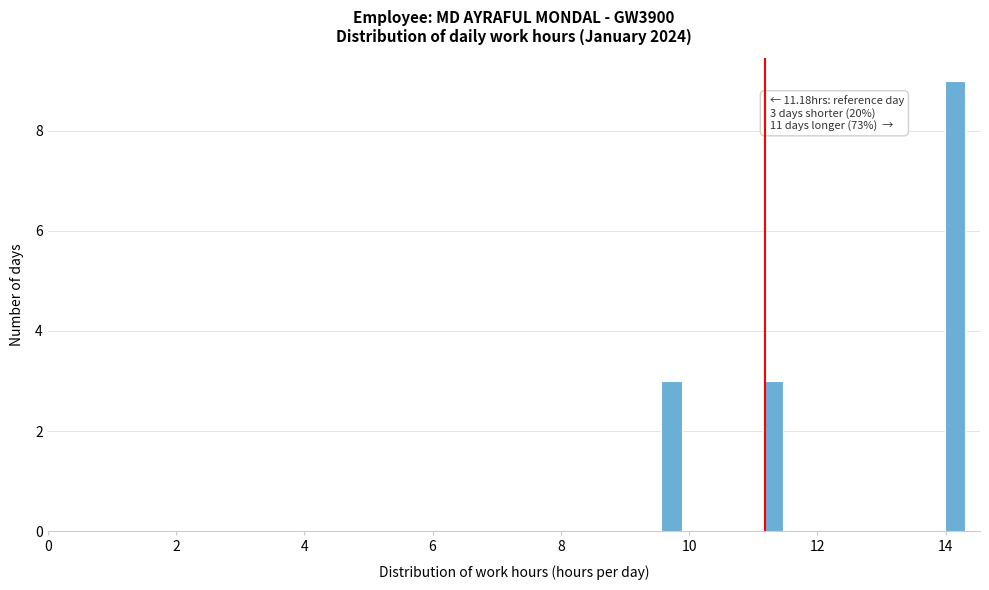

Around what value on the x-axis is the tallest bar? Give the approximate position of its centre, as read against the axis.

14.2